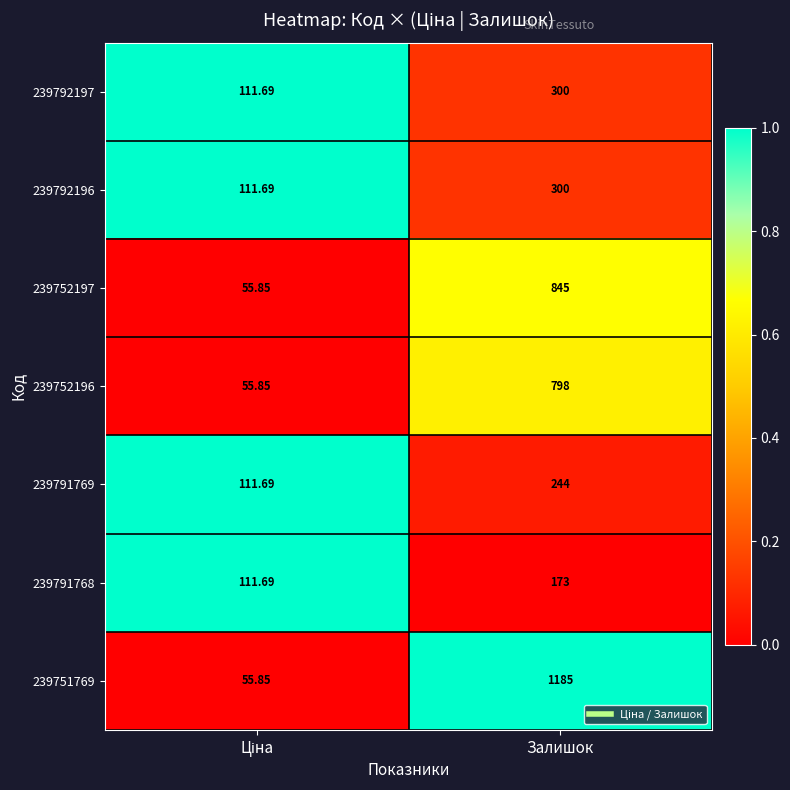

At which category is the sum across all series the highest?

Залишок